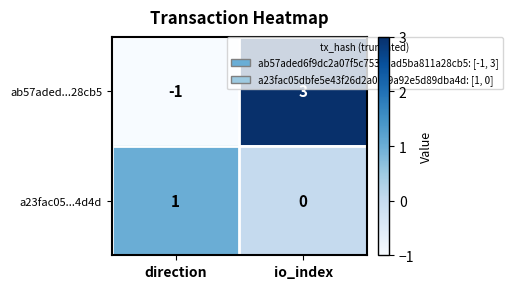

At which label is ab57aded...28cb5 closest to 1?

direction